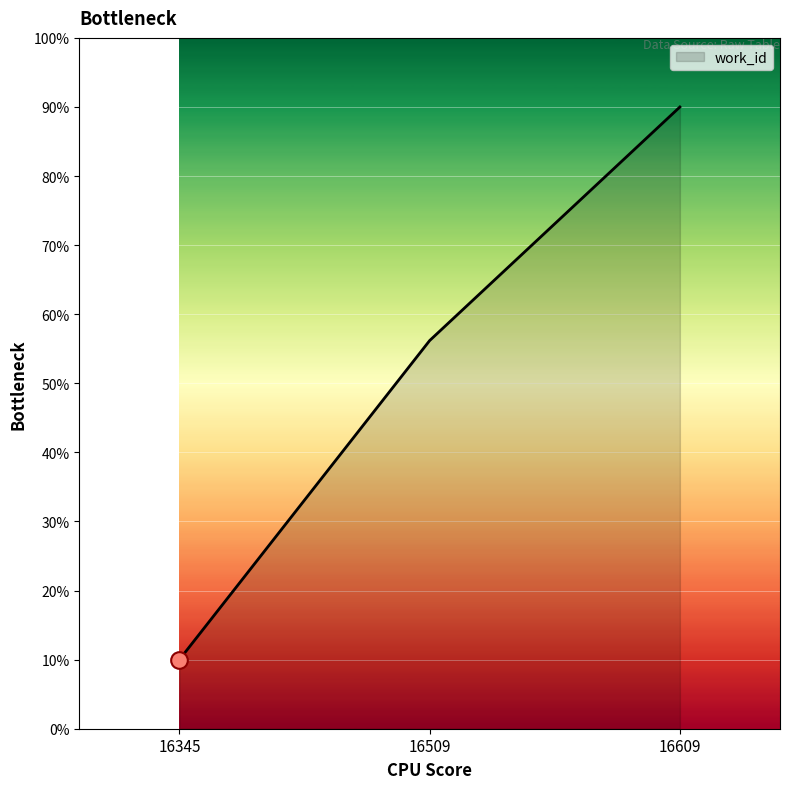

What is the change in value from 16509 to 16609?

+33.8